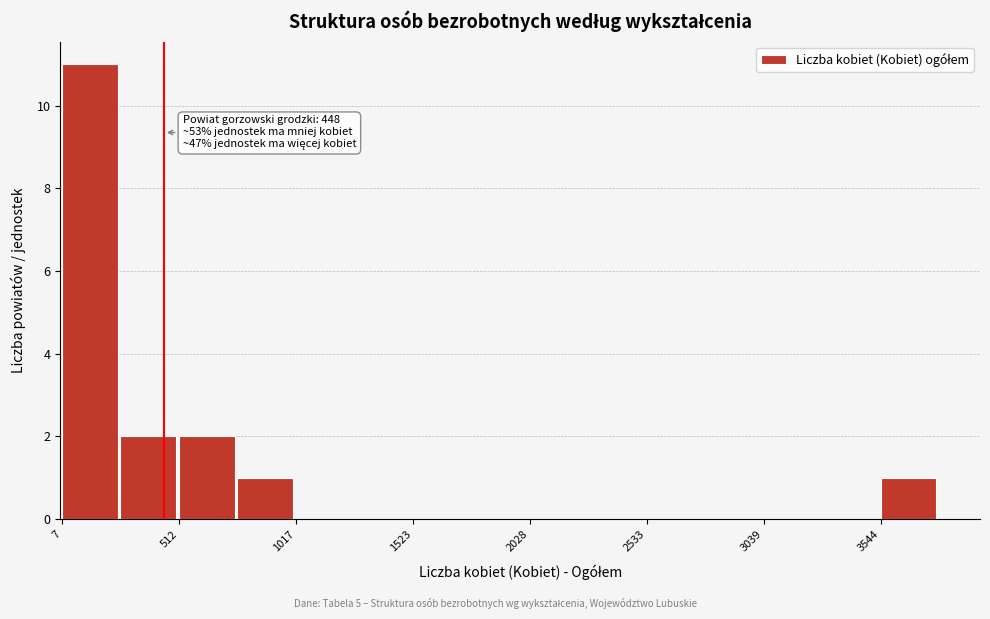

Read against the x-axis, roughly where is the centre of the tallest bar?

100